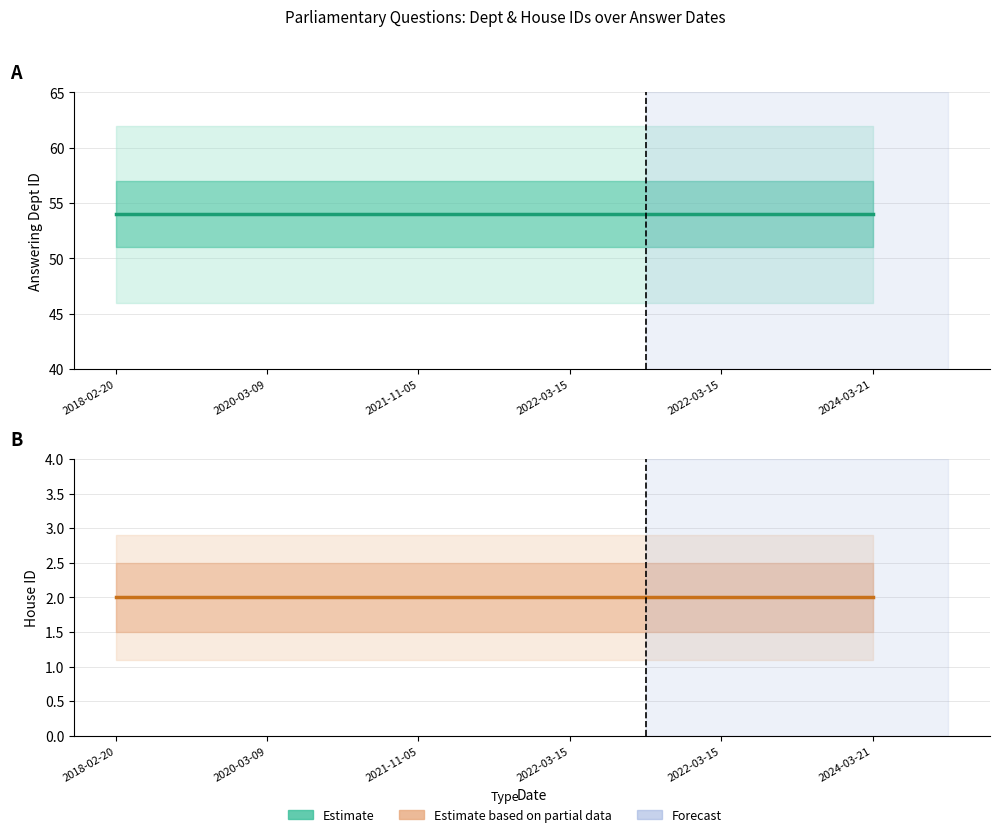

Between 2018-02-20 and 2024-03-21, which series saw the biggest shift?

answering dept id